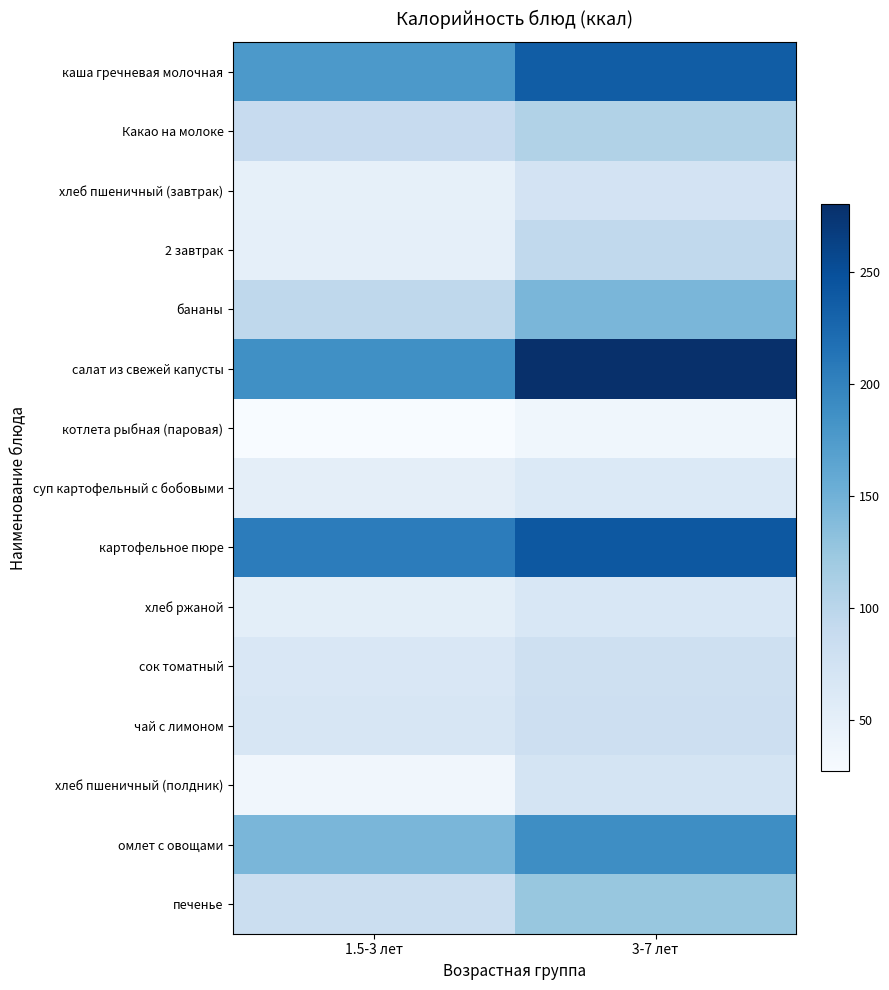

At which category is the sum across all series the highest?

3-7 лет